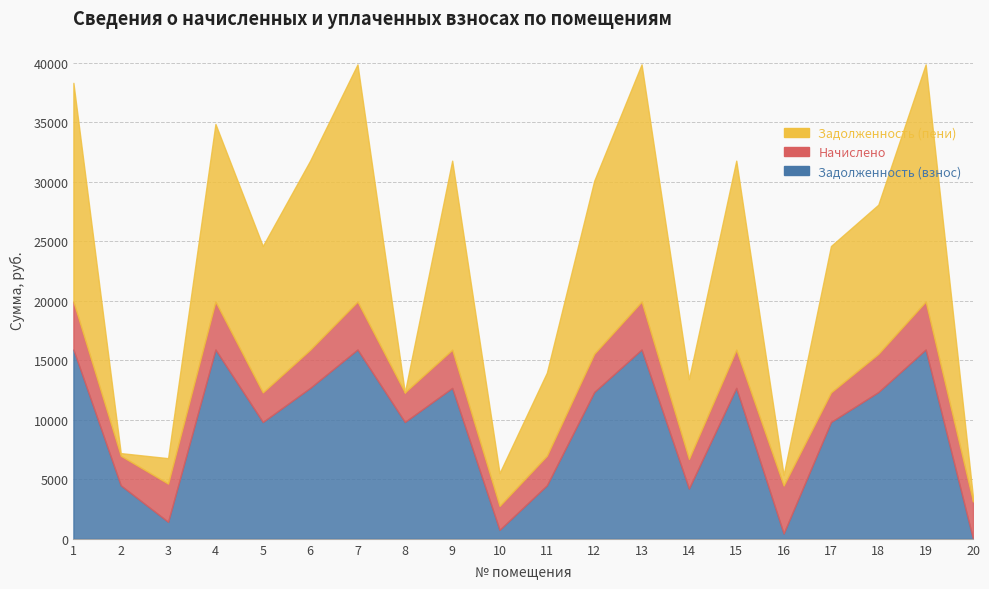

Read the Начислено value at 10.

2007.2